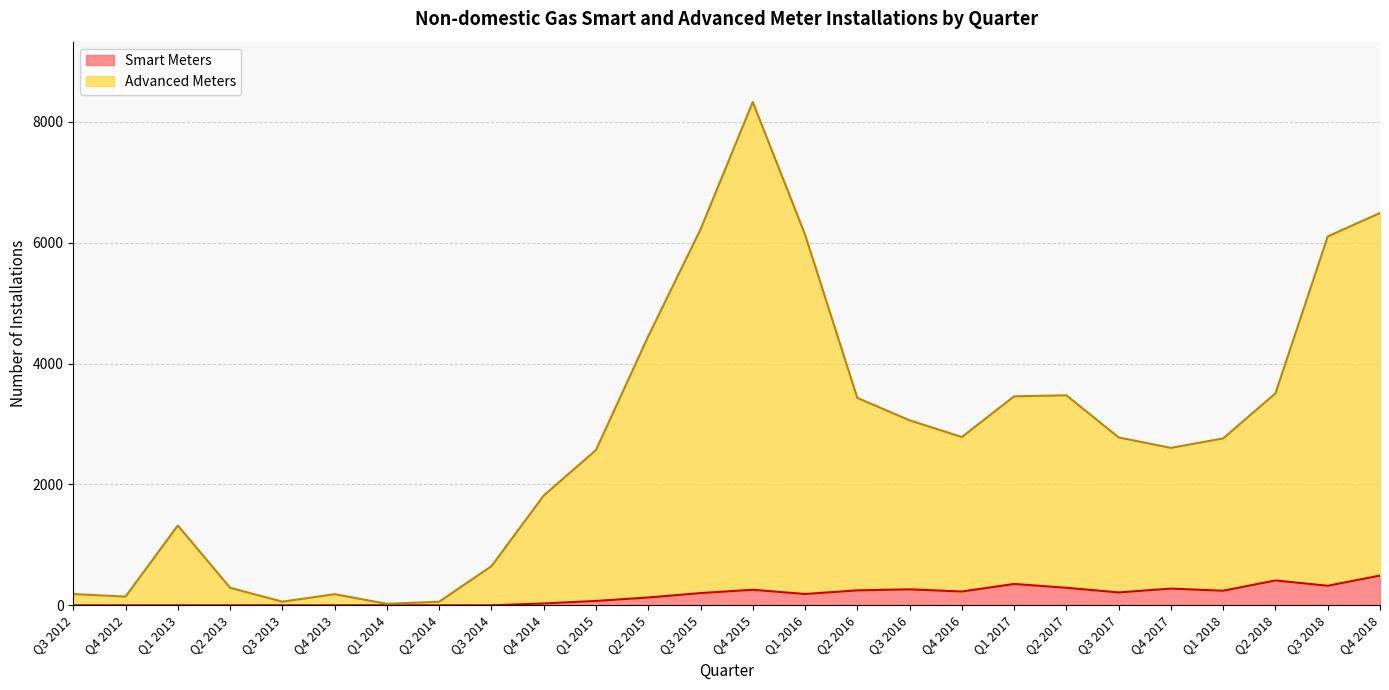

How many categories are shown in the chart?

26